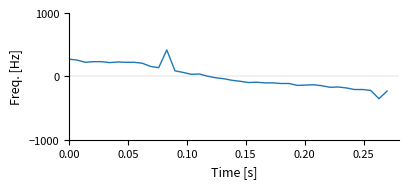

What is the maximum value shown in the chart?

418.1